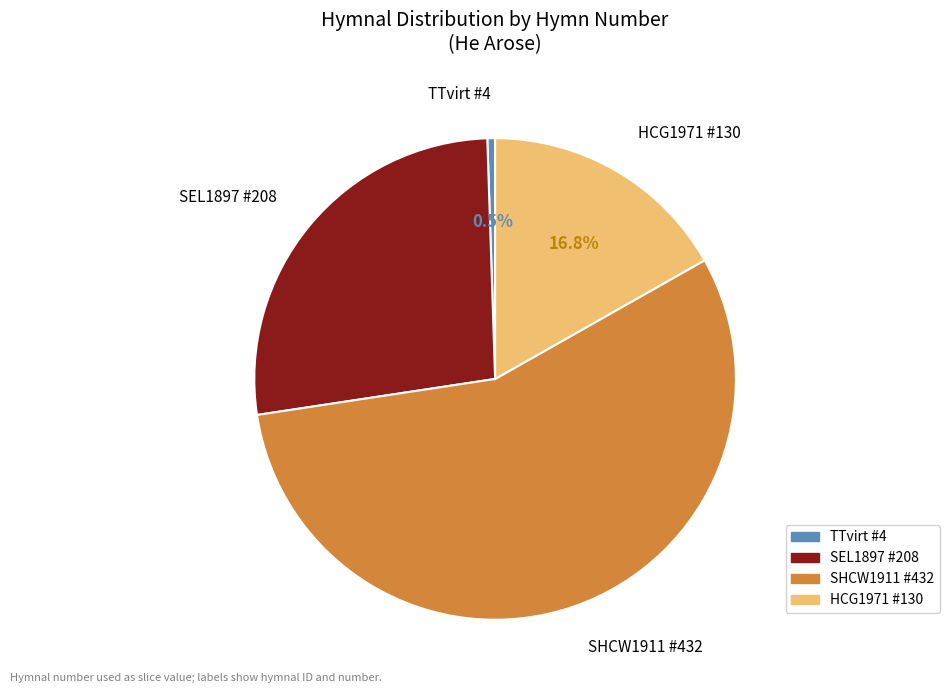

Count the number of slices in the pie.

4